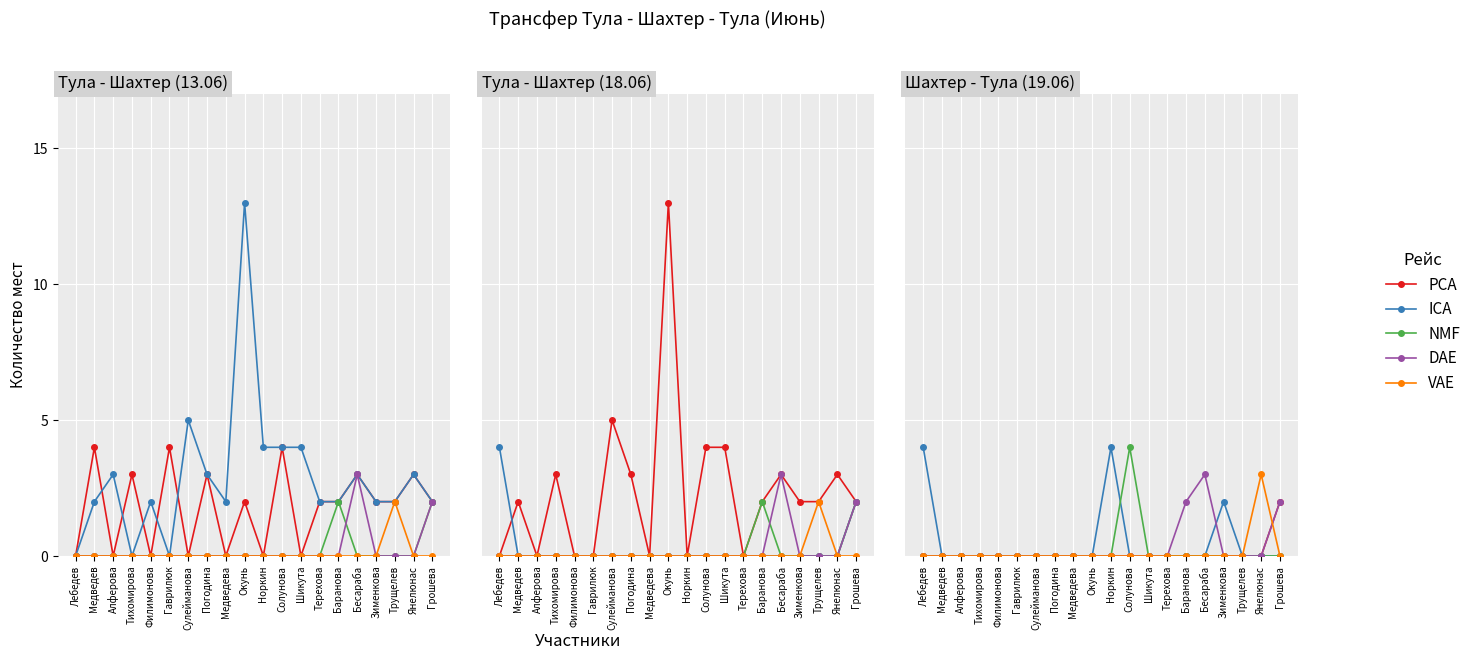

The NMF series shows 0 at Баранова. True or false?

True